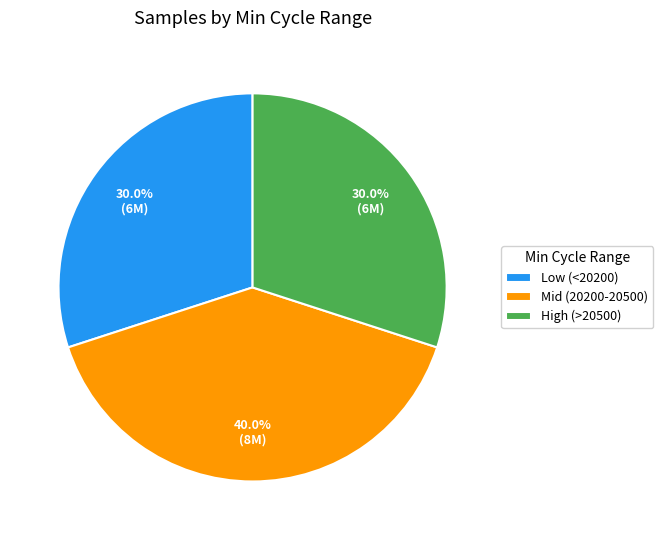

Does High (>20500) represent more than half of the total?

No